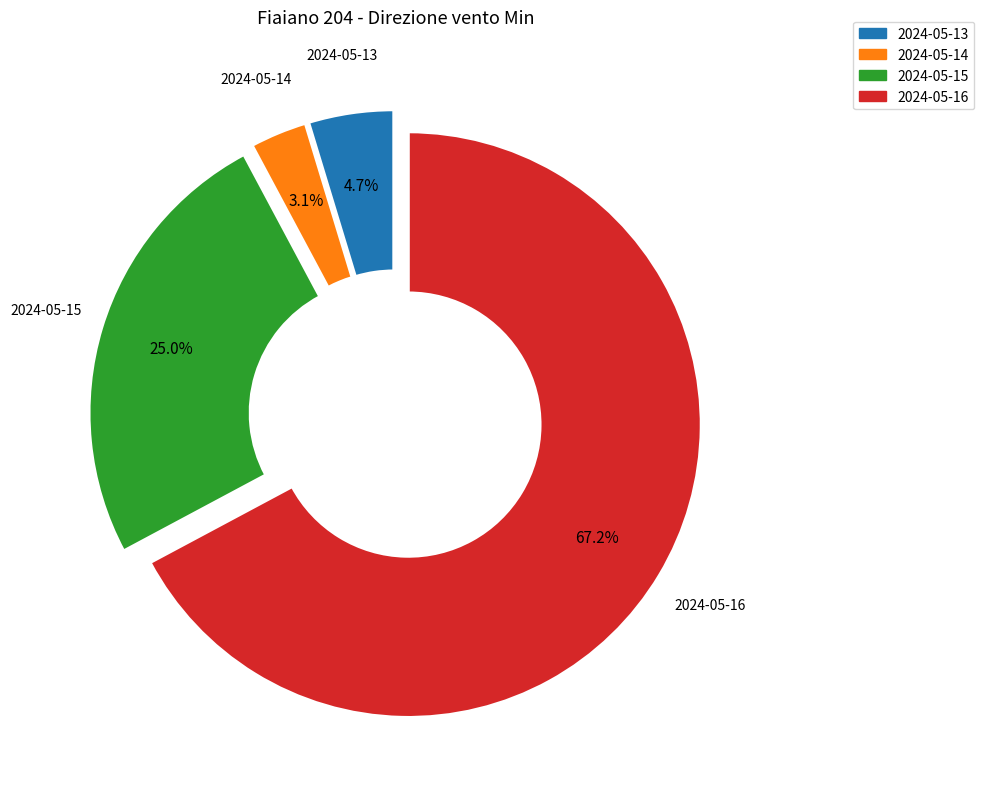

Rank the categories by value from lowest to highest.

2024-05-14, 2024-05-13, 2024-05-15, 2024-05-16